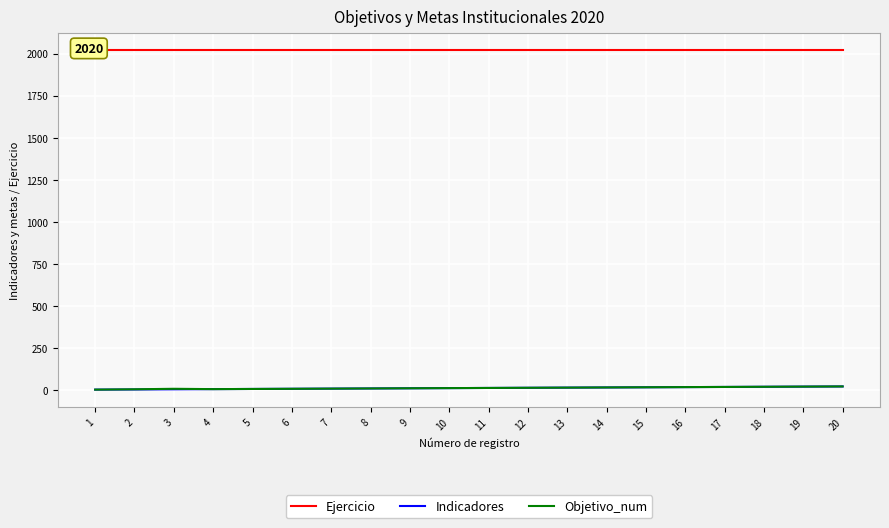

What is the difference between the maximum and minimum values in the Indicadores series?

19